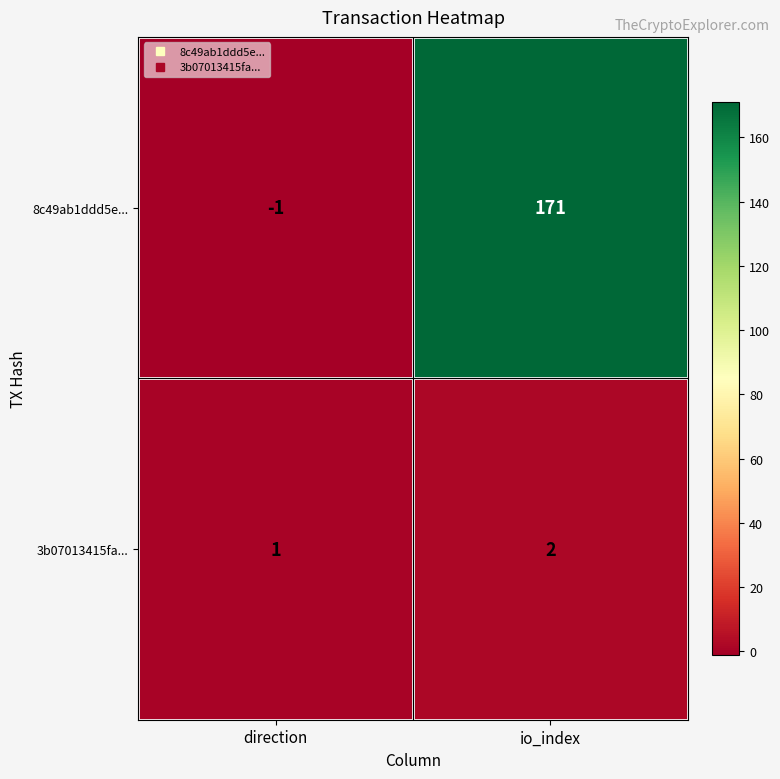

Rank the series by their average value, from highest to lowest.

8c49ab1ddd5e..., 3b07013415fa...